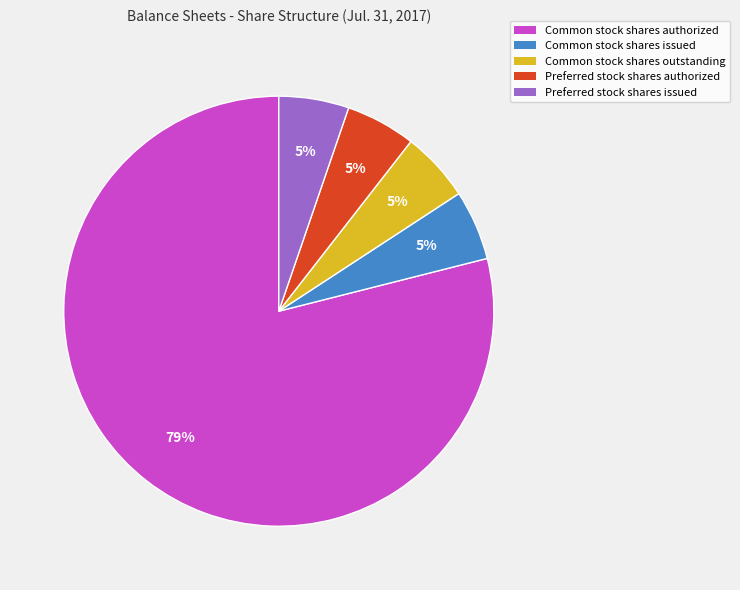

True or false: Common stock shares issued accounts for 5% of the total.

True